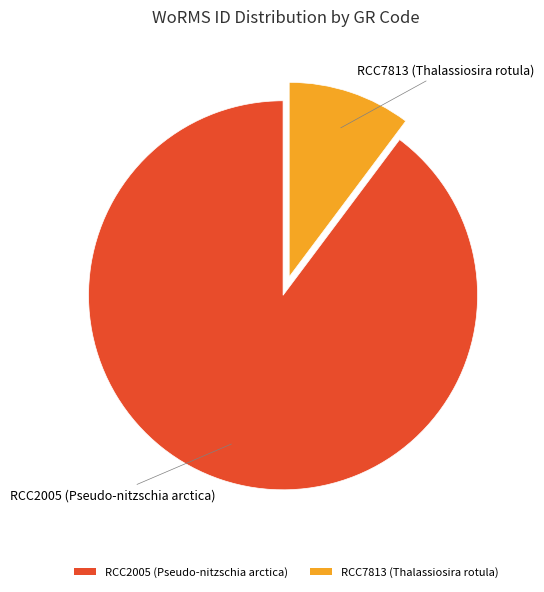

Rank the categories by value from highest to lowest.

RCC2005 (Pseudo-nitzschia arctica), RCC7813 (Thalassiosira rotula)